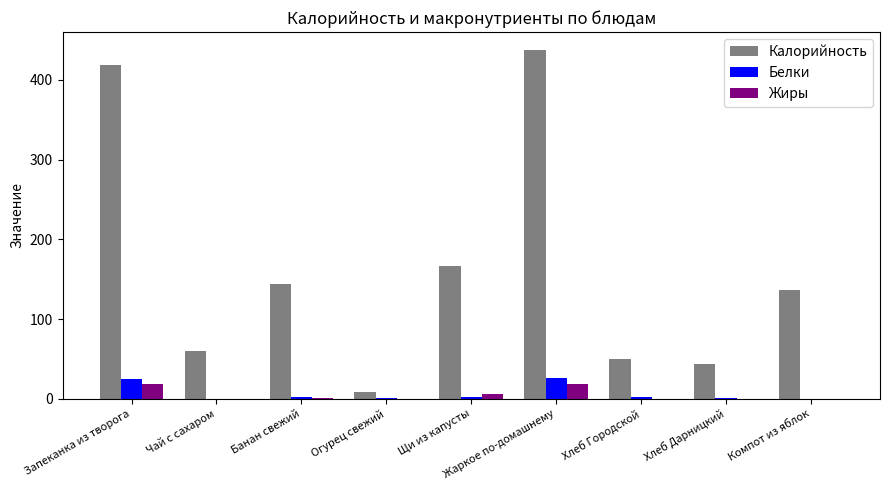

What is the maximum value for Жиры?

19